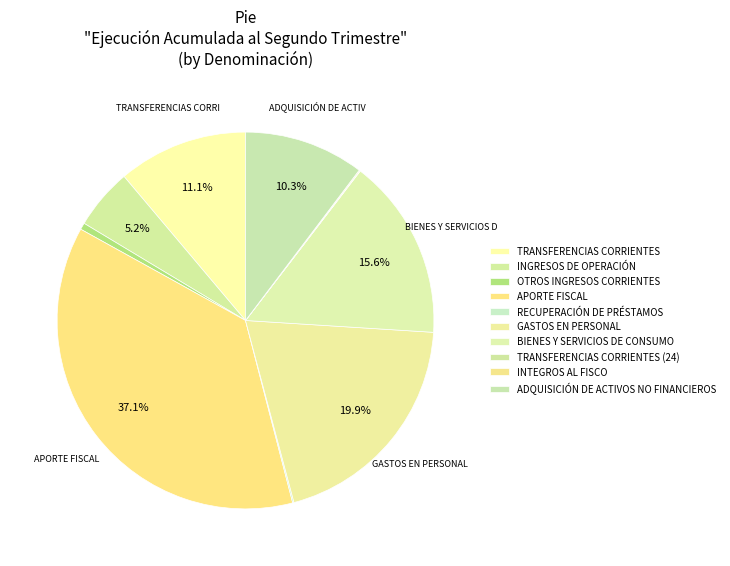

Approximately how many times larger is the value at TRANSFERENCIAS CORRIENTES compared to ADQUISICIÓN DE ACTIVOS NO FINANCIEROS?

1.1